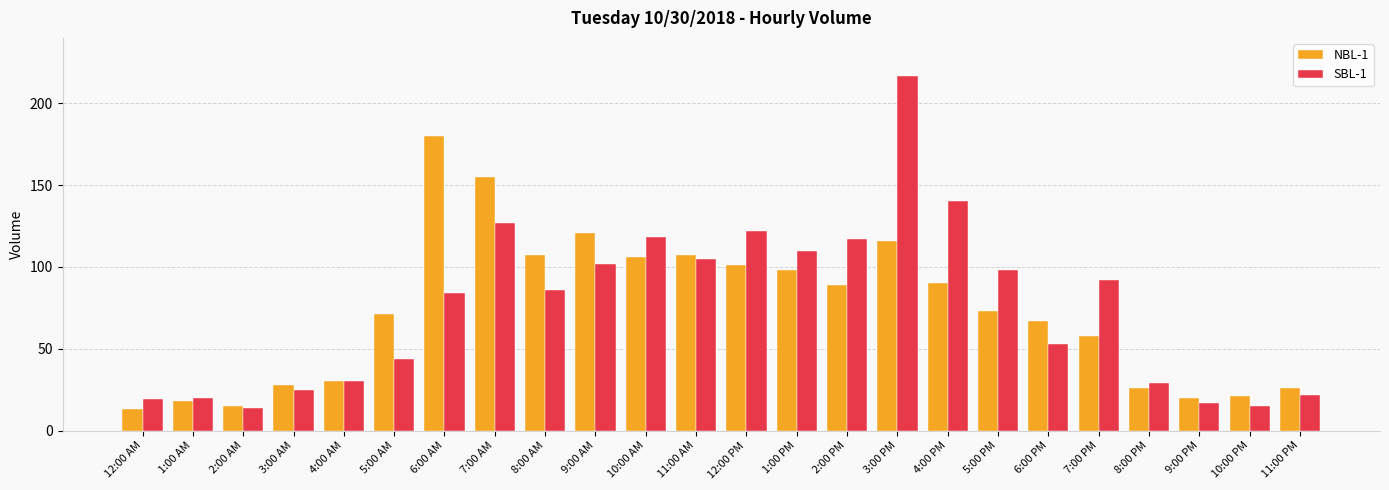

Reading left to right, extract all data points from this chart.

NBL-1: 12:00 AM=13	1:00 AM=18	2:00 AM=15	3:00 AM=28	4:00 AM=30	5:00 AM=71	6:00 AM=180	7:00 AM=155	8:00 AM=107	9:00 AM=121	10:00 AM=106	11:00 AM=107	12:00 PM=101	1:00 PM=98	2:00 PM=89	3:00 PM=116	4:00 PM=90	5:00 PM=73	6:00 PM=67	7:00 PM=58	8:00 PM=26	9:00 PM=20	10:00 PM=21	11:00 PM=26
SBL-1: 12:00 AM=19	1:00 AM=20	2:00 AM=14	3:00 AM=25	4:00 AM=30	5:00 AM=44	6:00 AM=84	7:00 AM=127	8:00 AM=86	9:00 AM=102	10:00 AM=118	11:00 AM=105	12:00 PM=122	1:00 PM=110	2:00 PM=117	3:00 PM=217	4:00 PM=140	5:00 PM=98	6:00 PM=53	7:00 PM=92	8:00 PM=29	9:00 PM=17	10:00 PM=15	11:00 PM=22